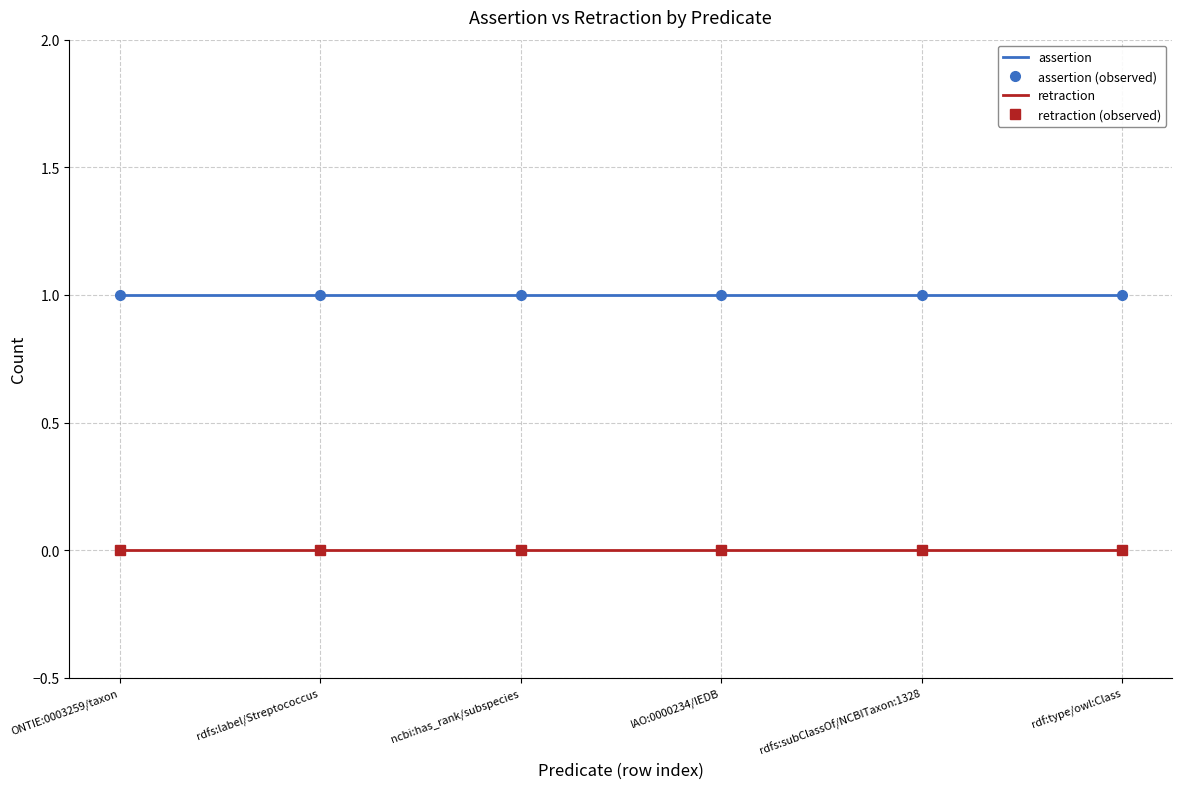

List the labels in order of retraction value, largest first.

ONTIE:0003259/taxon, rdfs:label/Streptococcus, ncbi:has_rank/subspecies, IAO:0000234/IEDB, rdfs:subClassOf/NCBITaxon:1328, rdf:type/owl:Class